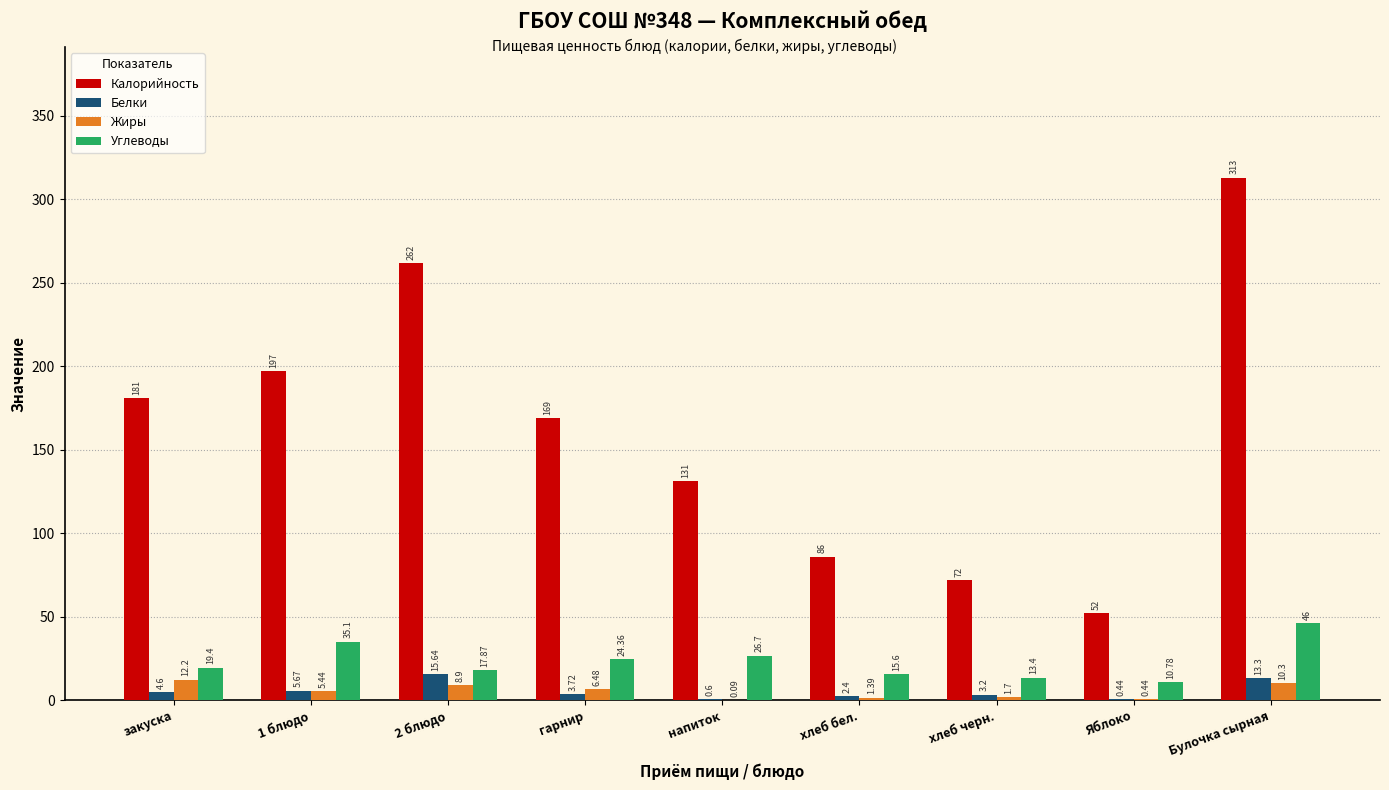

What is the sum of the Углеводы values at Булочка сырная and напиток?

72.7